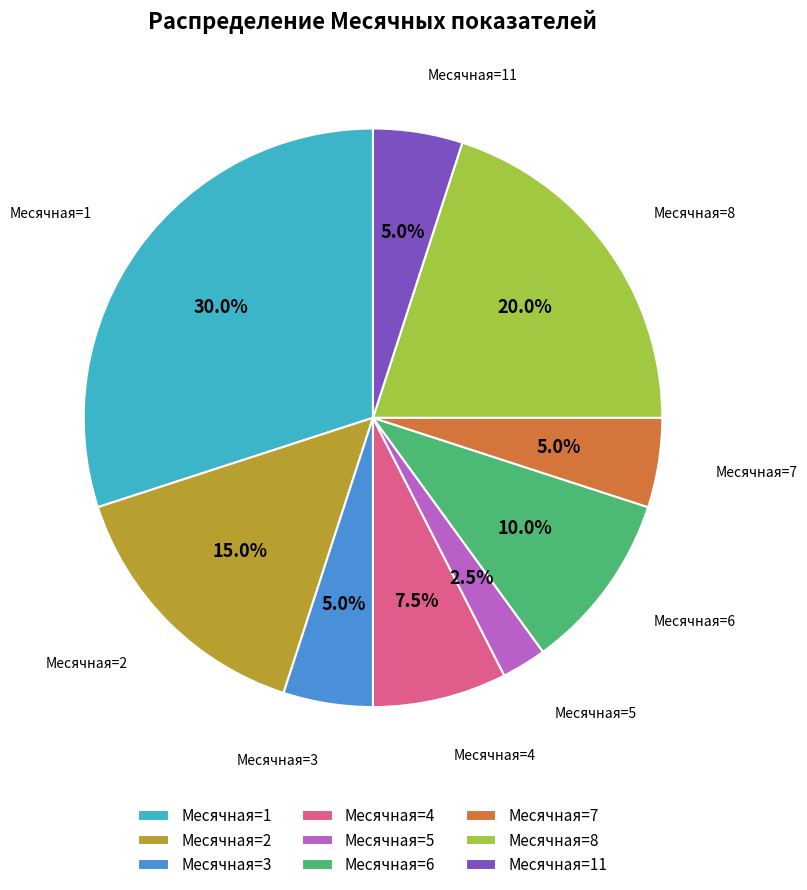

Is there a majority slice in this chart?

No